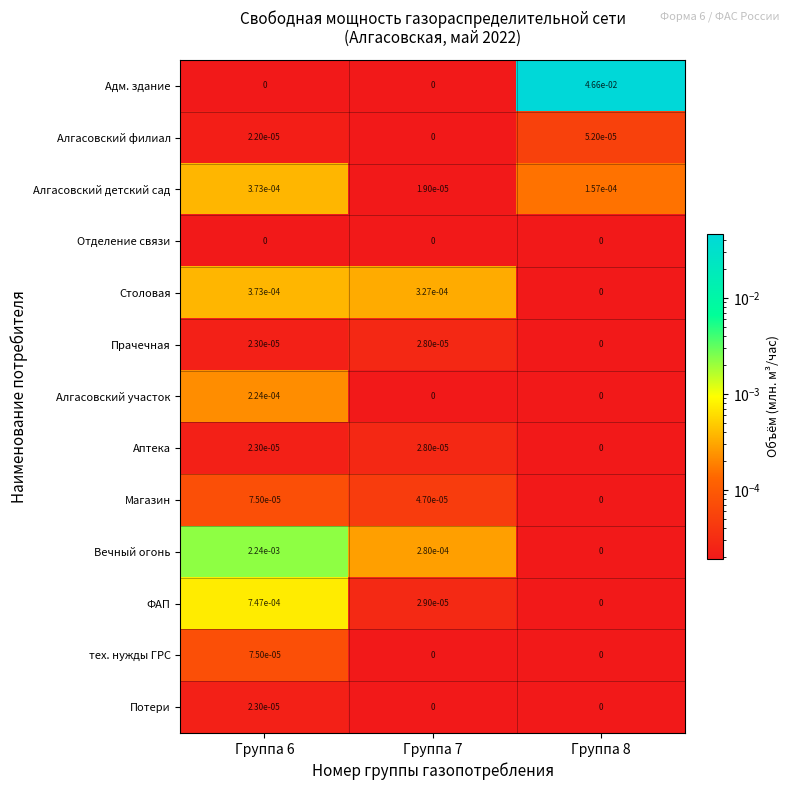

Between Группа 7 and Группа 8, which series saw the biggest shift?

Адм. здание